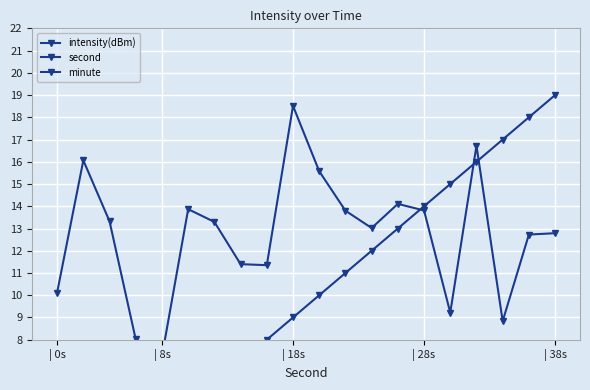

What is the average value of the second series?

9.5